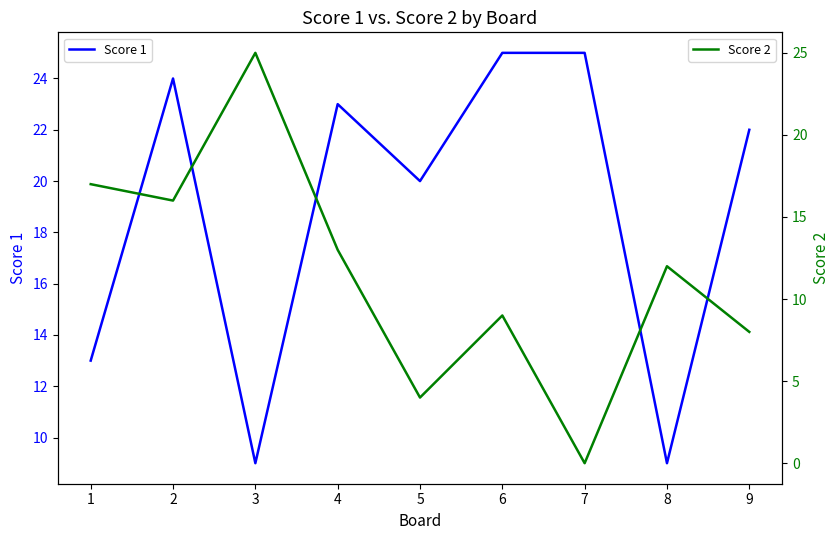

What is the spread (max minus min) of values at 4?

10